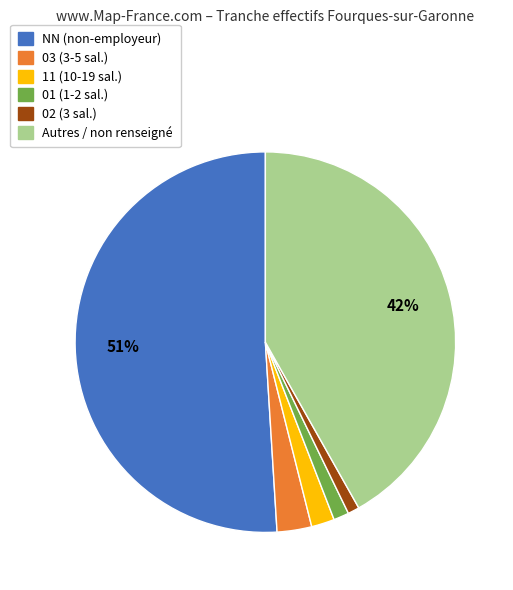

Which slice is the largest?

NN (non-employeur)